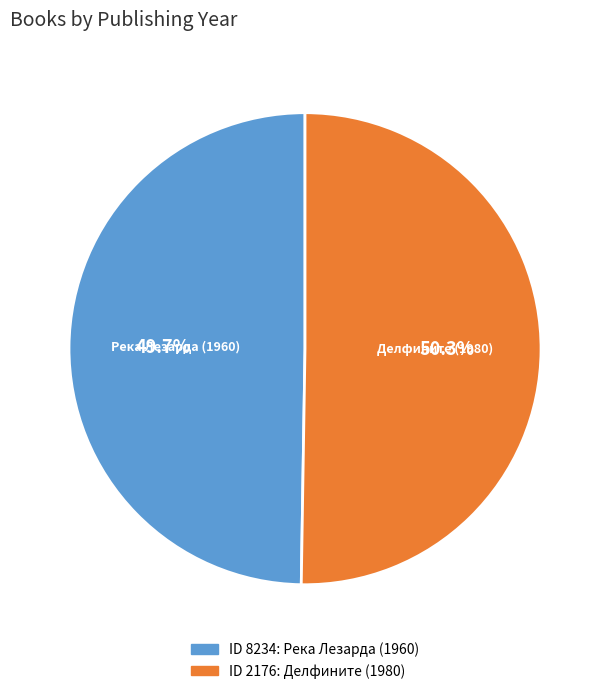

How many slices are in this pie chart?

2